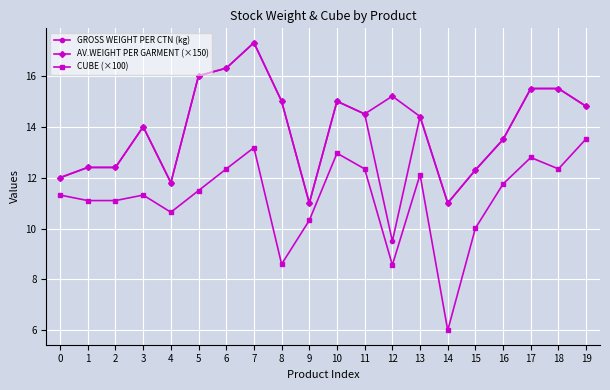

Reading right to left, transcribe all the data shown in this chart.

GROSS WEIGHT PER CTN (kg): 19=14.8	18=15.5	17=15.5	16=13.5	15=12.3	14=11.0	13=14.4	12=9.5	11=14.5	10=15.0	9=11.0	8=15.0	7=17.3	6=16.3	5=16.0	4=11.8	3=14.0	2=12.4	1=12.4	0=12.0
AV.WEIGHT PER GARMENT (×150): 19=14.8	18=15.5	17=15.5	16=13.5	15=12.3	14=11.0	13=14.4	12=15.2	11=14.5	10=15.0	9=11.0	8=15.0	7=17.3	6=16.3	5=16.0	4=11.8	3=14.0	2=12.4	1=12.4	0=12.0
CUBE (×100): 19=13.5	18=12.3	17=12.8	16=11.8	15=10.0	14=6.0	13=12.1	12=8.6	11=12.3	10=13.0	9=10.3	8=8.6	7=13.2	6=12.3	5=11.5	4=10.6	3=11.3	2=11.1	1=11.1	0=11.3